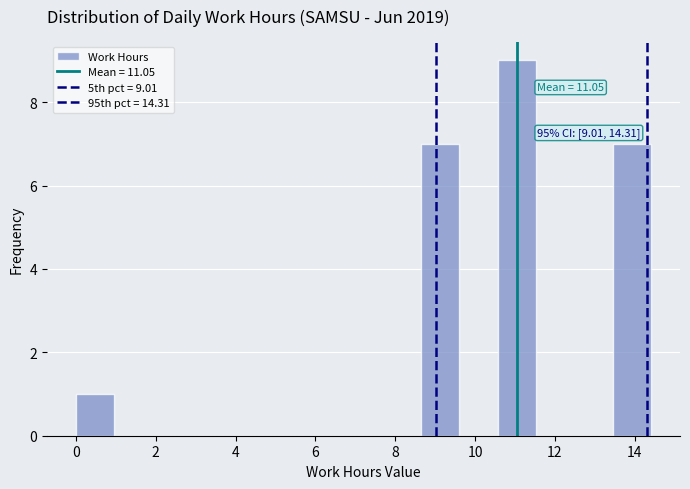

Which range on the x-axis has the tallest bar?

10.6 to 11.6